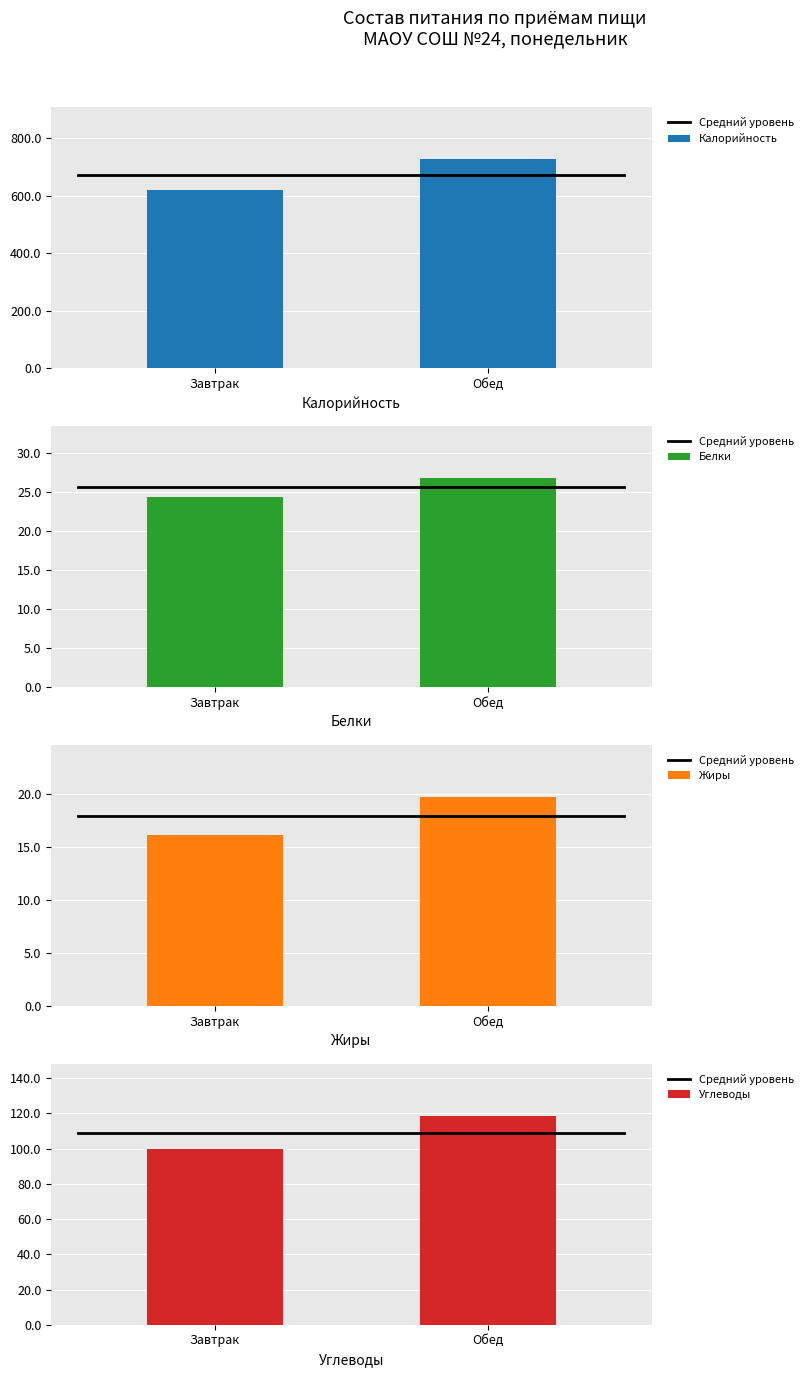

Between Завтрак and Обед, which series saw the biggest shift?

Калорийность